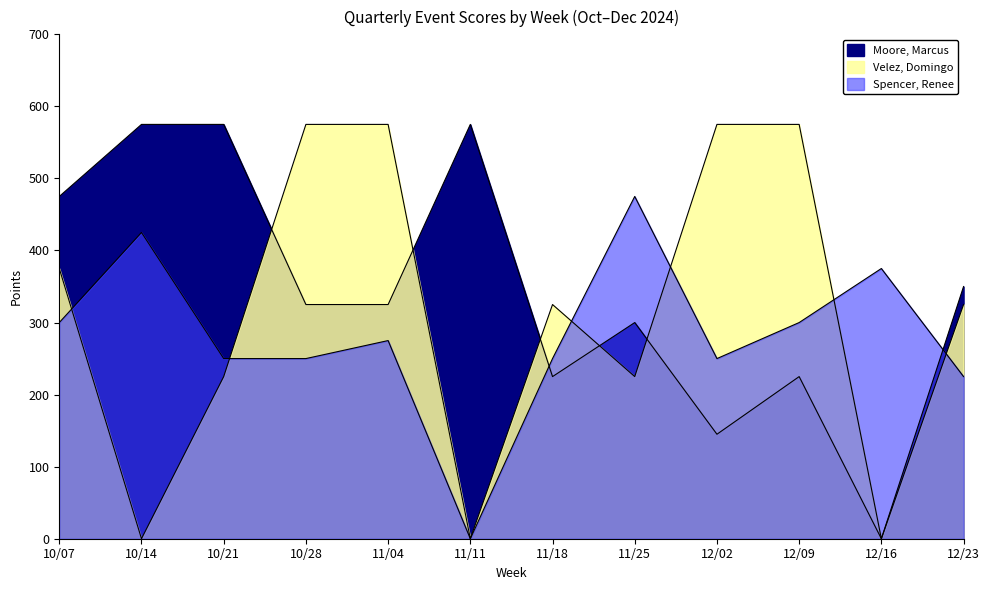

Rank the series by their maximum value, from highest to lowest.

Moore, Marcus, Velez, Domingo, Spencer, Renee